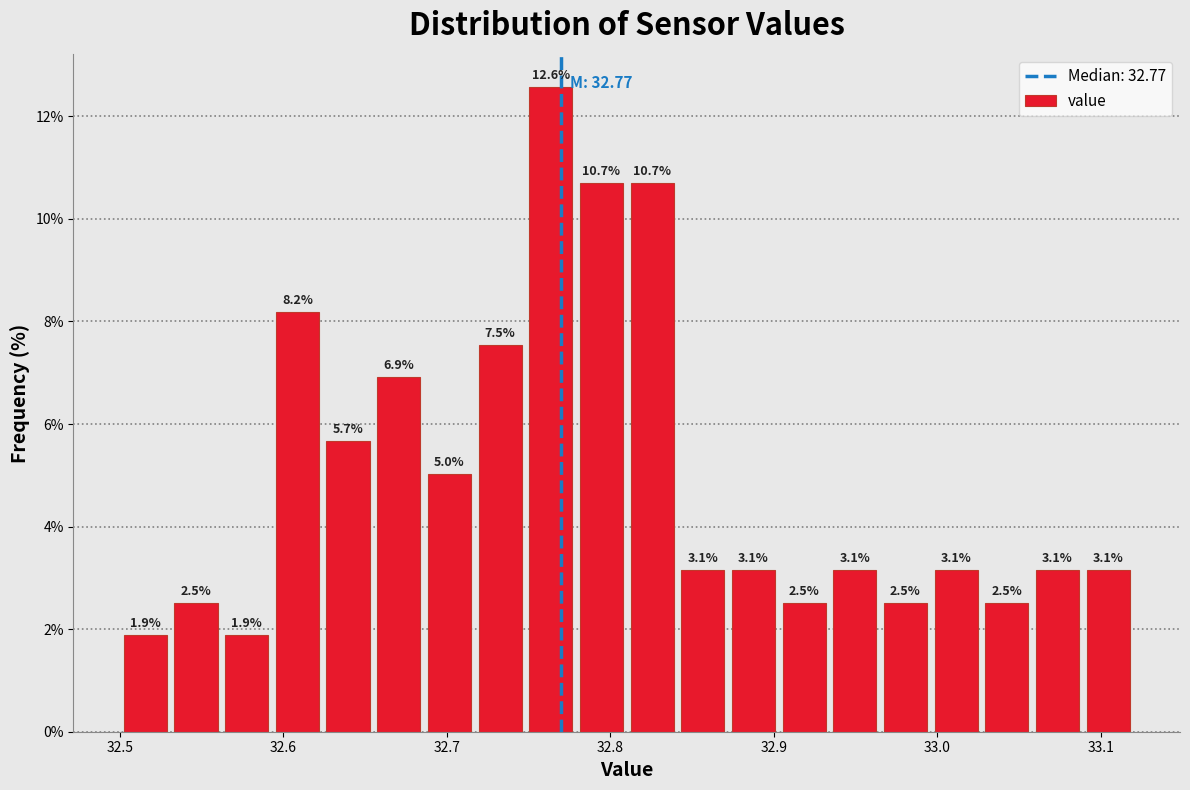

Around what value on the x-axis is the tallest bar? Give the approximate position of its centre, as read against the axis.

32.76